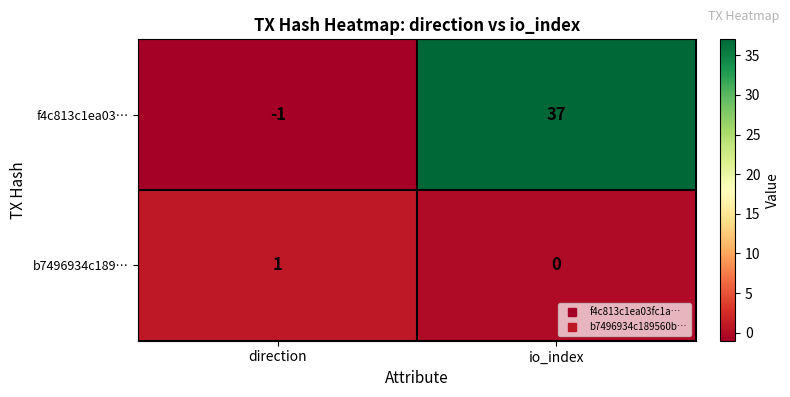

What is the smallest value displayed?

-1